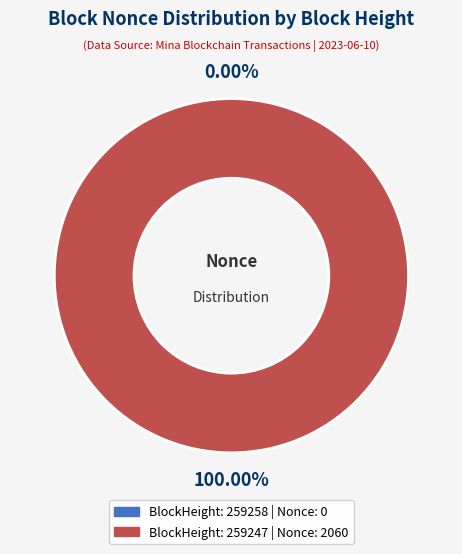

Is there a majority slice in this chart?

Yes